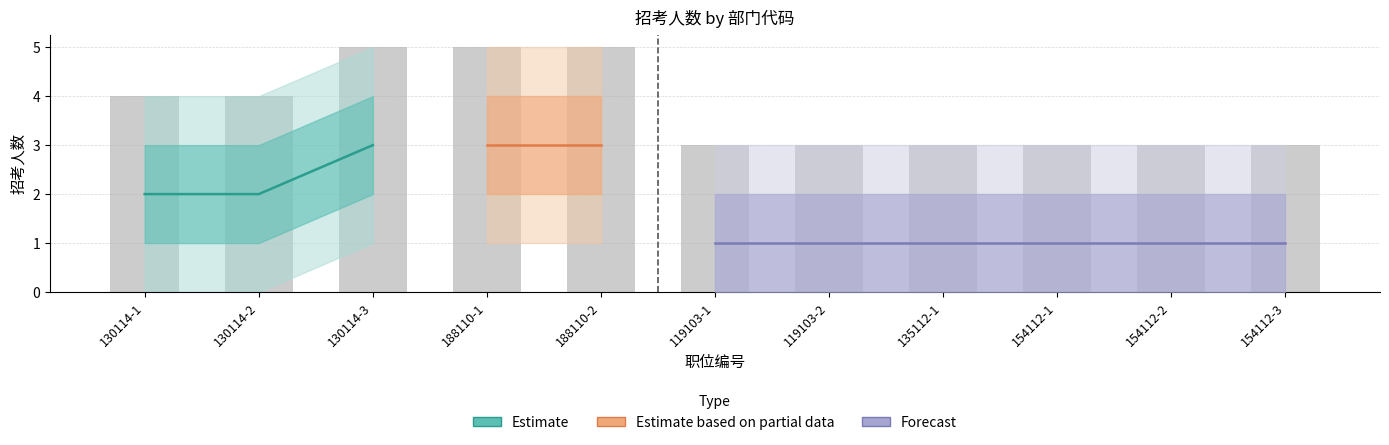

Reading left to right, list all the values displayed in this chart.

招考人数: 2	2	3	3	3	1	1	1	1	1	1
招考人数_upper: 3	3	4	4	4	2	2	2	2	2	2
招考人数_lower: 1	1	2	2	2	0	0	0	0	0	0
招考人数_upper2: 4	4	5	5	5	3	3	3	3	3	3
招考人数_lower2: 0	0	1	1	1	0	0	0	0	0	0